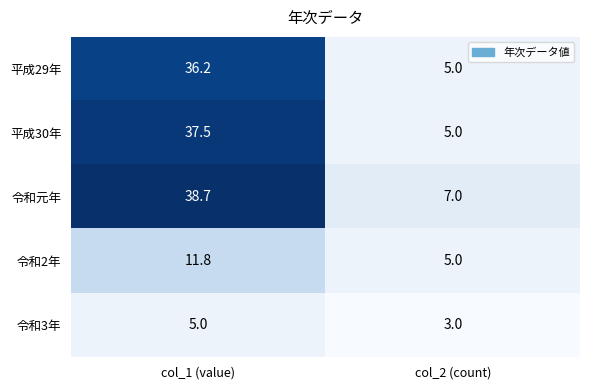

What is the minimum value shown in the chart?

3.0